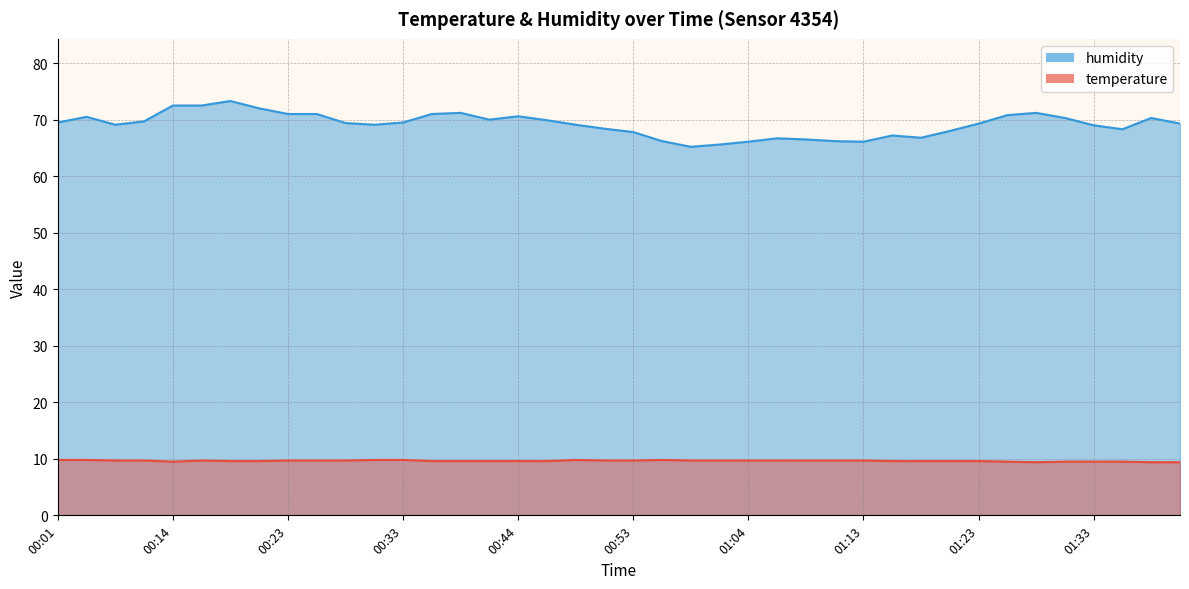

What is the minimum value for humidity?

65.2